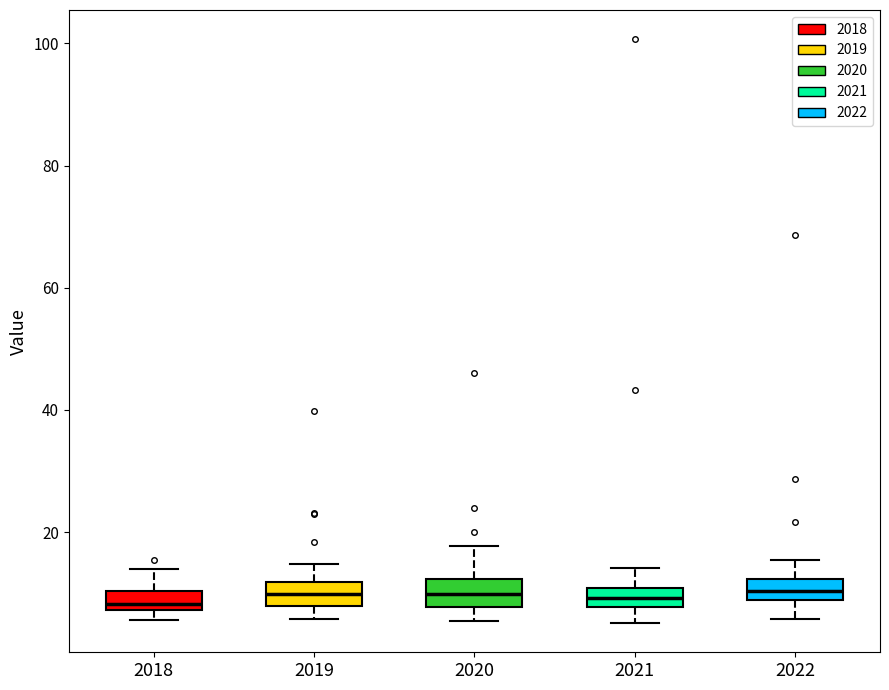

Where does the upper whisker of the box at x = 2018 end on the y-axis? The values are not printed on the chart, so give them approximately, as read against the axis.

14